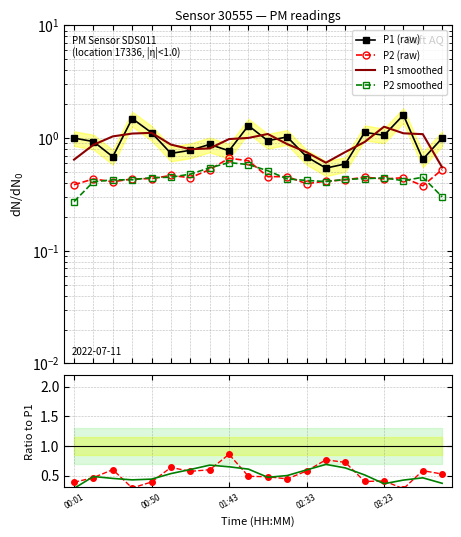

Rank the series at 11 from highest to lowest value.

P1 (raw), P1 smoothed, P2/P1 smooth, P2 (raw), P2/P1 ratio, P2 smoothed